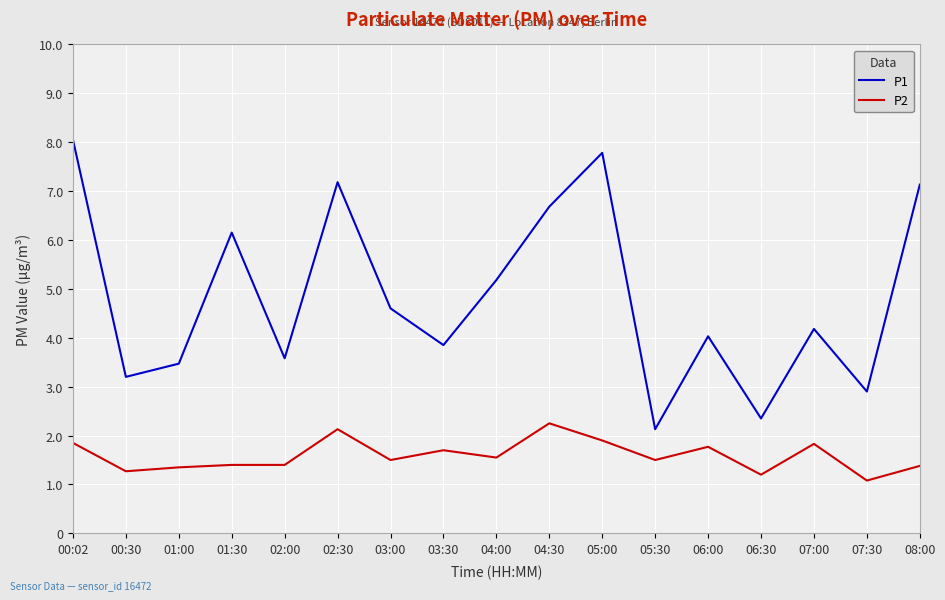

What is the average value of the P1 series?

4.8